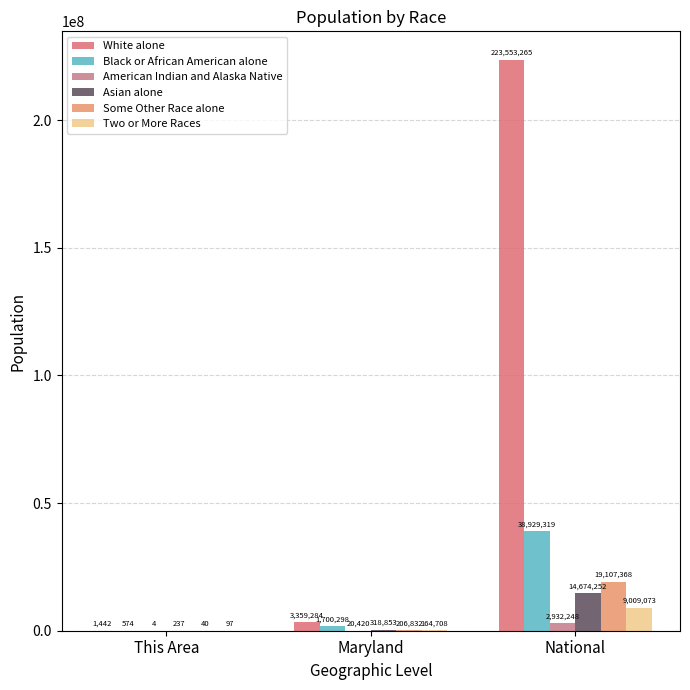

Count the number of categories in the chart.

3